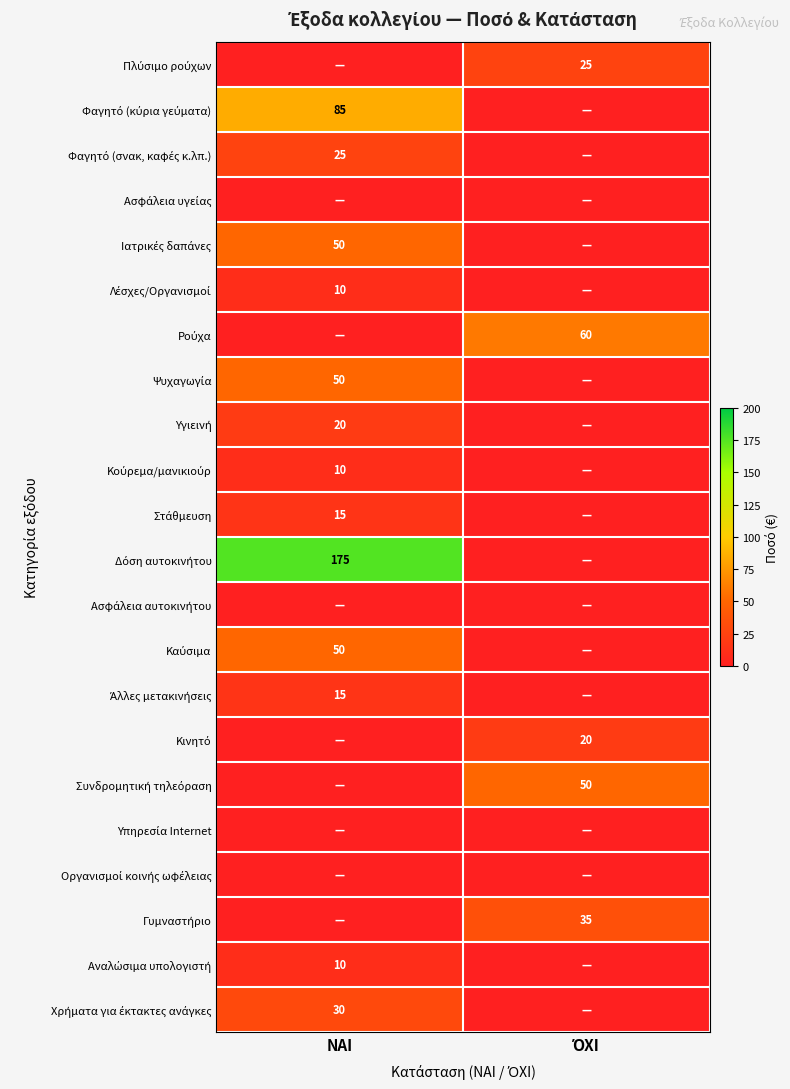

At how many categories does at least one series exceed 142?

1